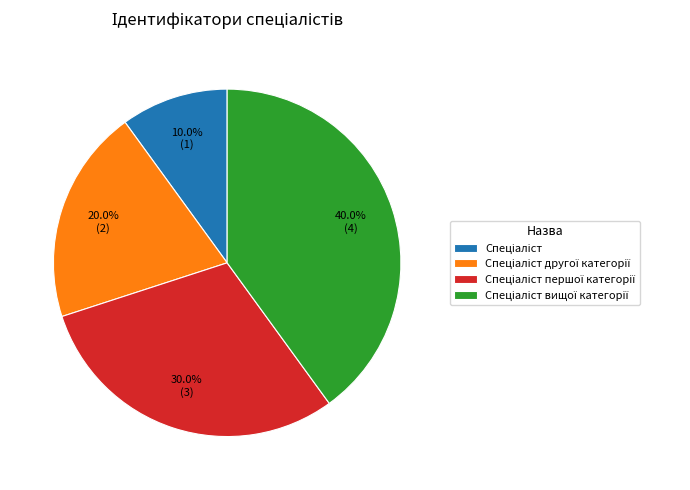

Is there a majority slice in this chart?

No